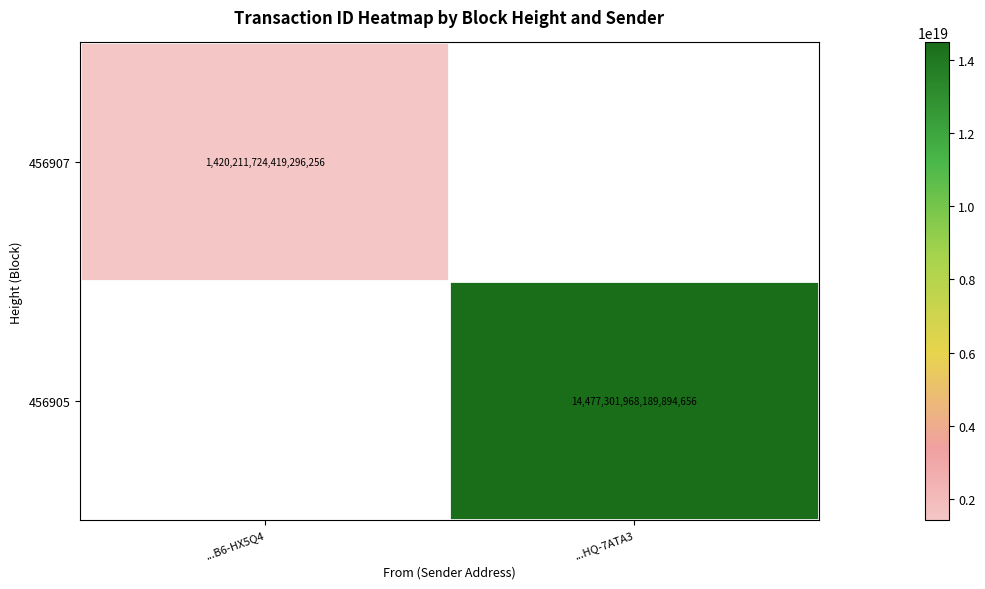

Is the value of 456905 at ...HQ-7ATA3 greater than the value of 456907 at ...B6-HX5Q4?

Yes